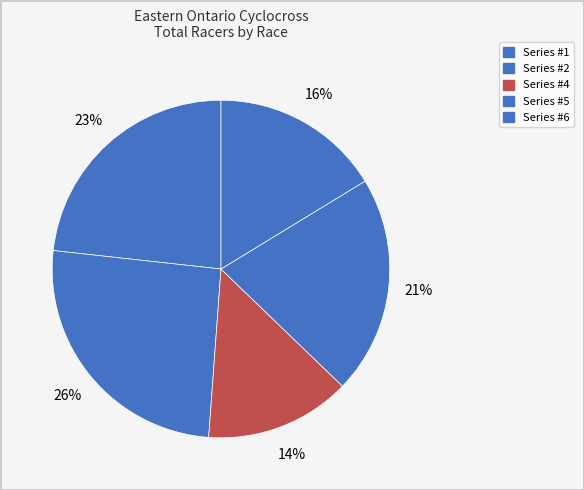

To the nearest percent, what is the combined percentage of Series #6 and Series #2?

42%